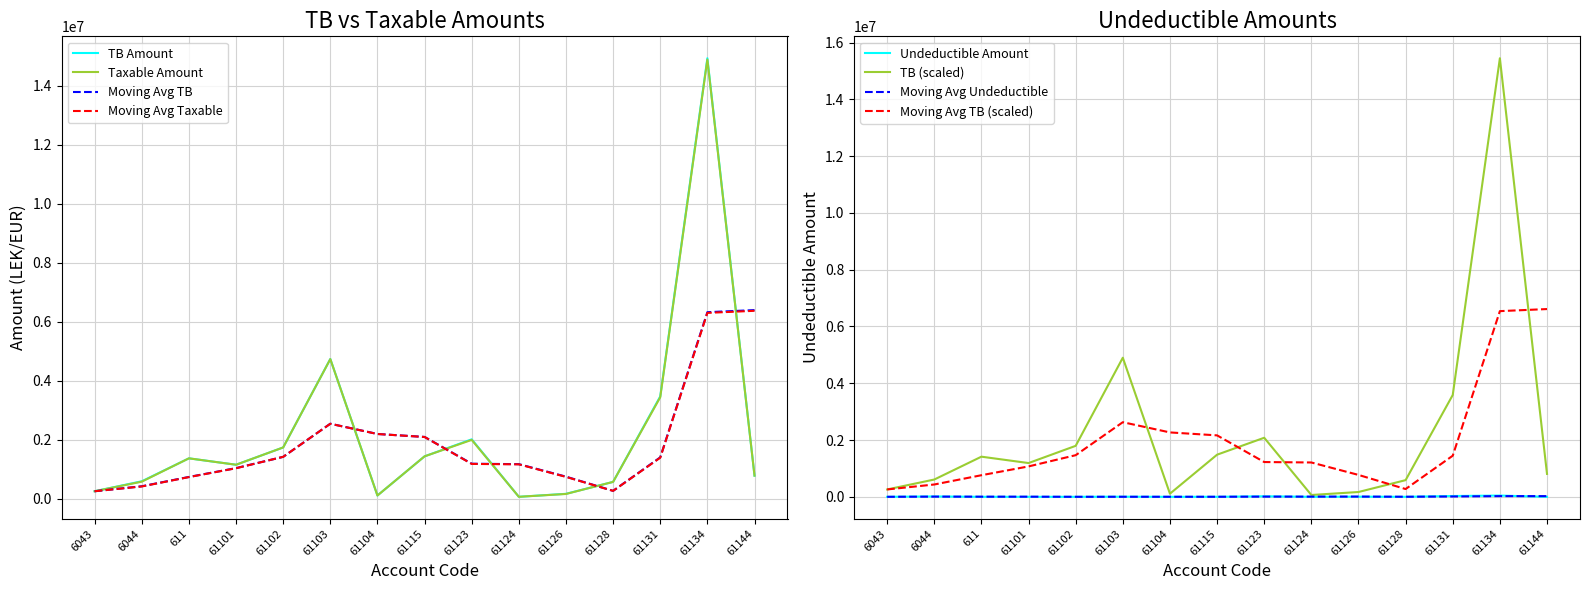

What is the difference between the second highest and minimum values in the TB series?

4673253.7